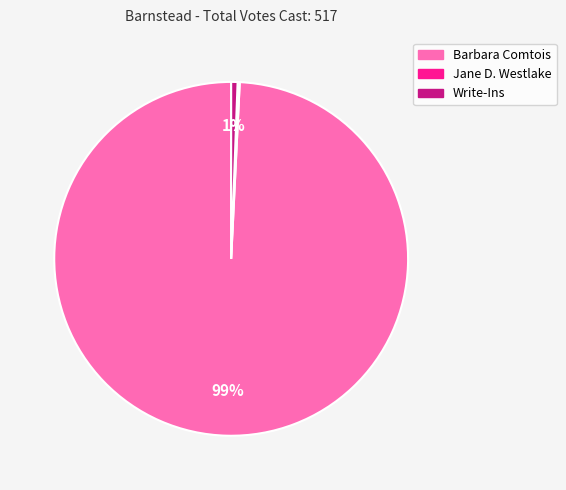

Which has a higher value, Barbara Comtois or Write-Ins?

Barbara Comtois